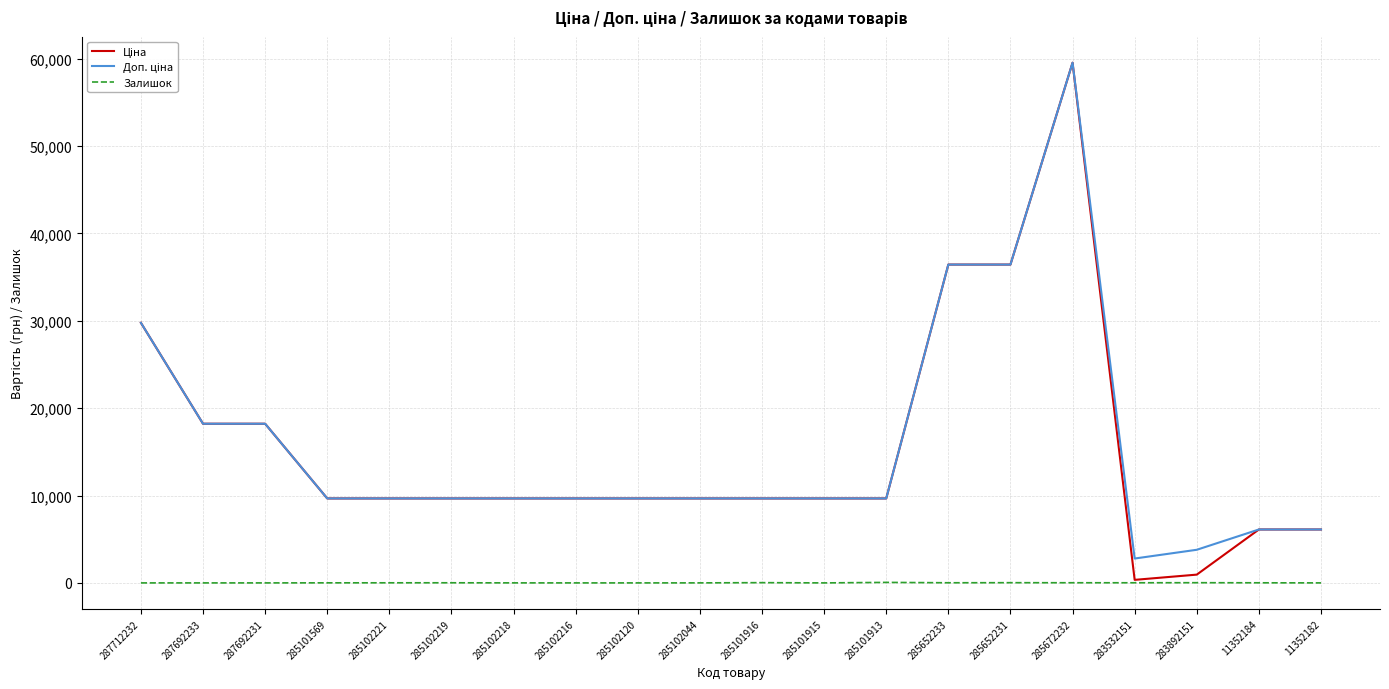

Which label corresponds to the largest value in the chart?

285672232